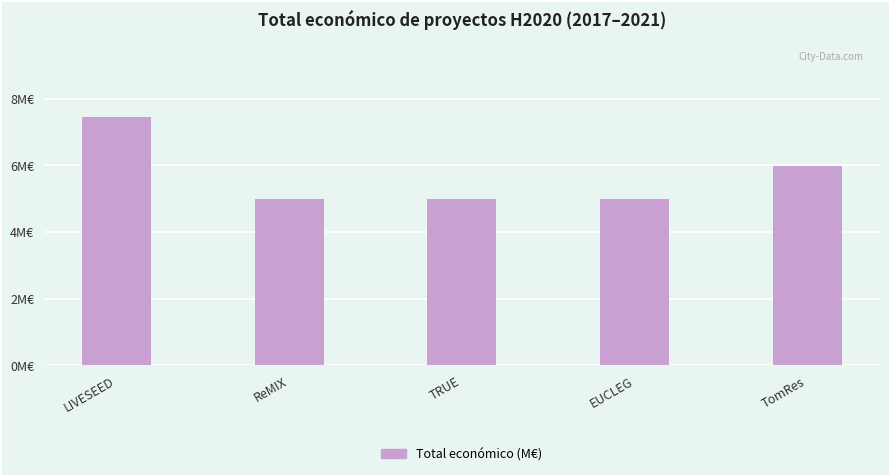

What value does the data have at LIVESEED?

7.5